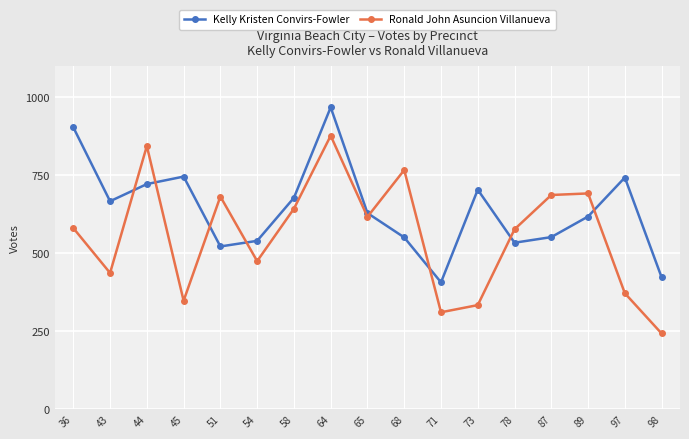

Read the Ronald John Asuncion Villanueva value at 54, to the nearest 100.

500